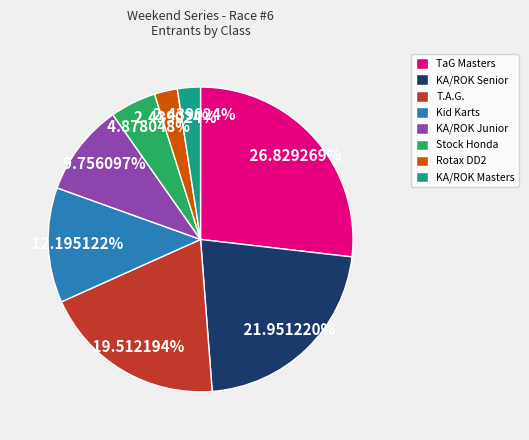

Does any single category account for the majority?

No